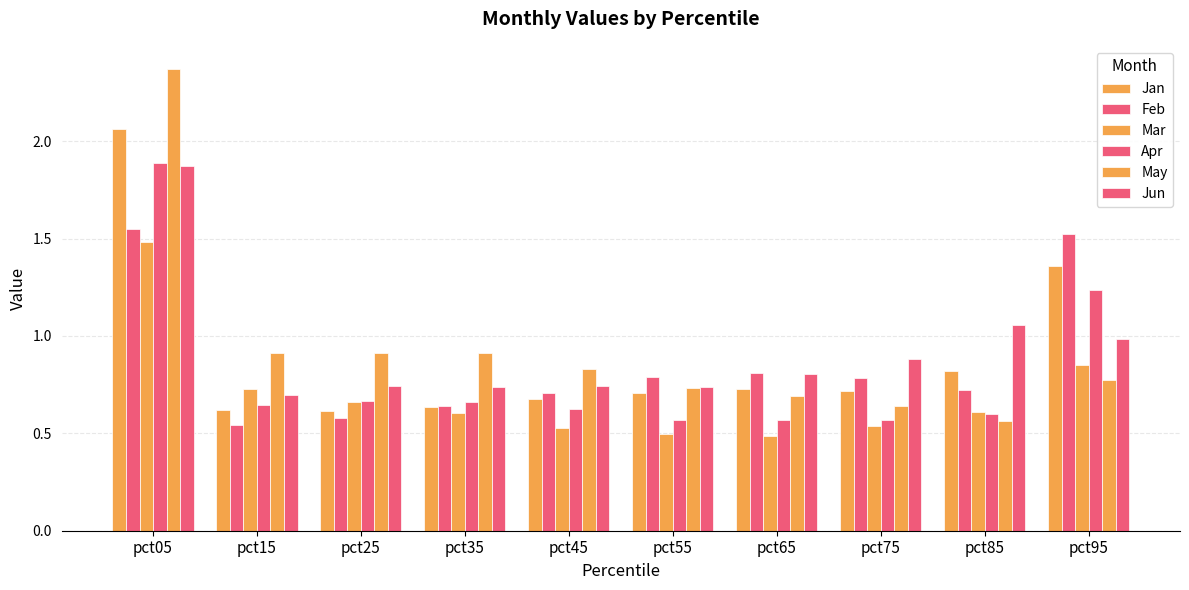

Are the bars grouped side by side (vs. stacked)?

Yes